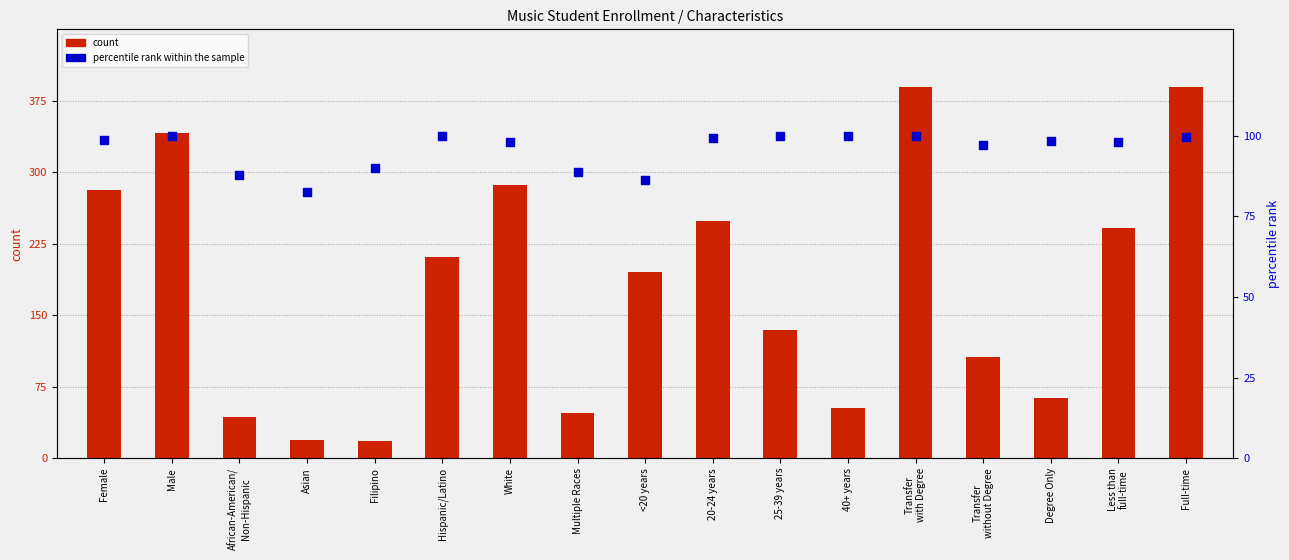

Which series has the largest total across all categories?

count